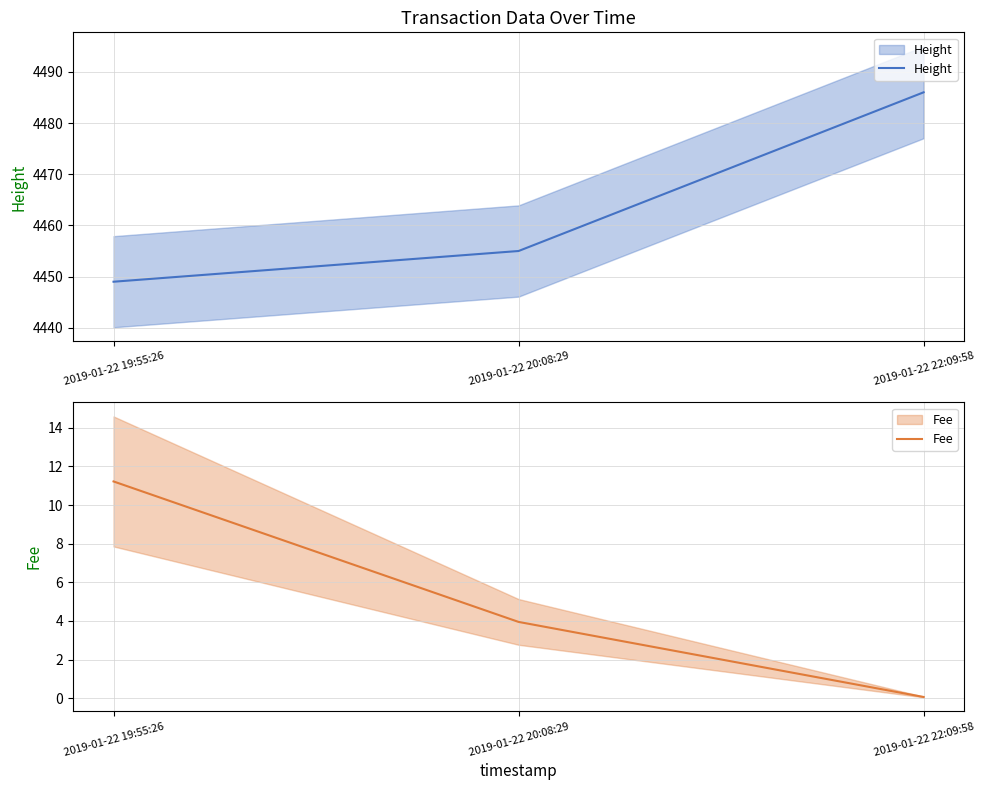

Read the Height value at 2019-01-22 20:08:29.

4455.0